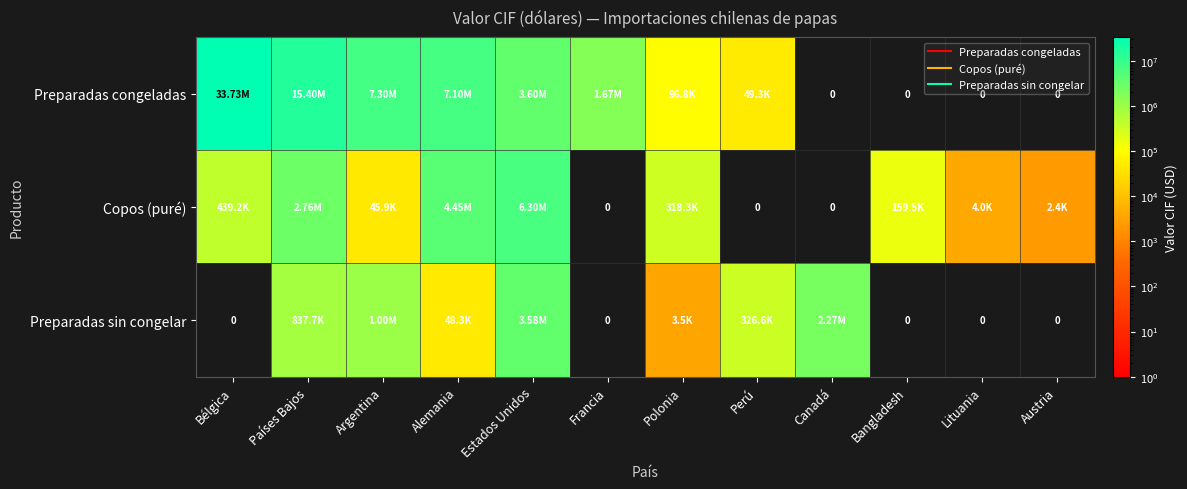

At which category does the chart reach its peak across all series?

Bélgica